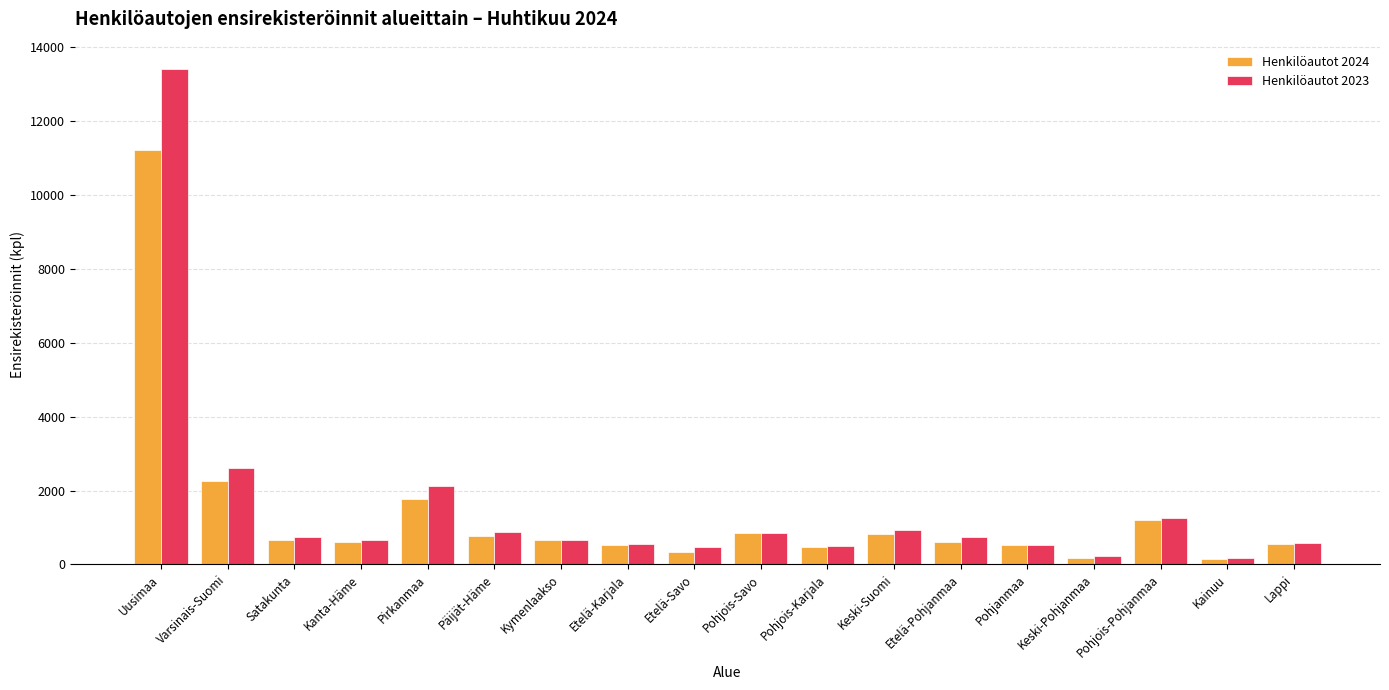

What is the label of the 6th bar from the right?

Etelä-Pohjanmaa